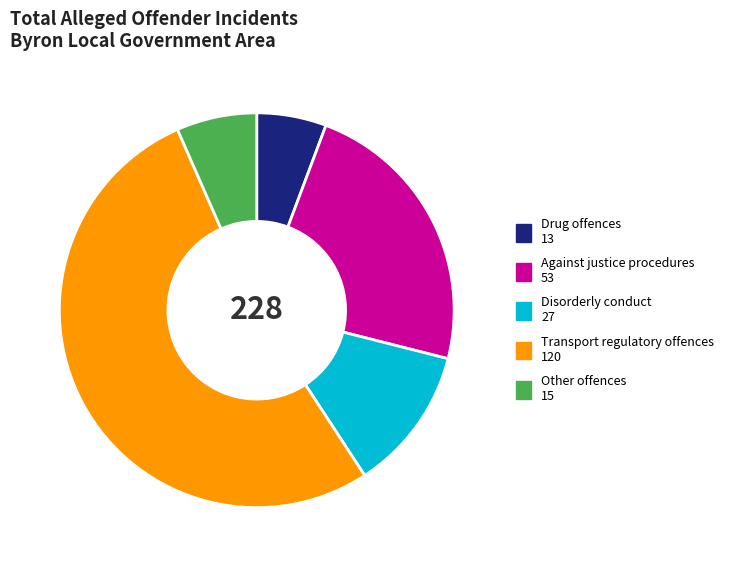

Which has a higher value, Transport regulatory offences or Disorderly conduct?

Transport regulatory offences